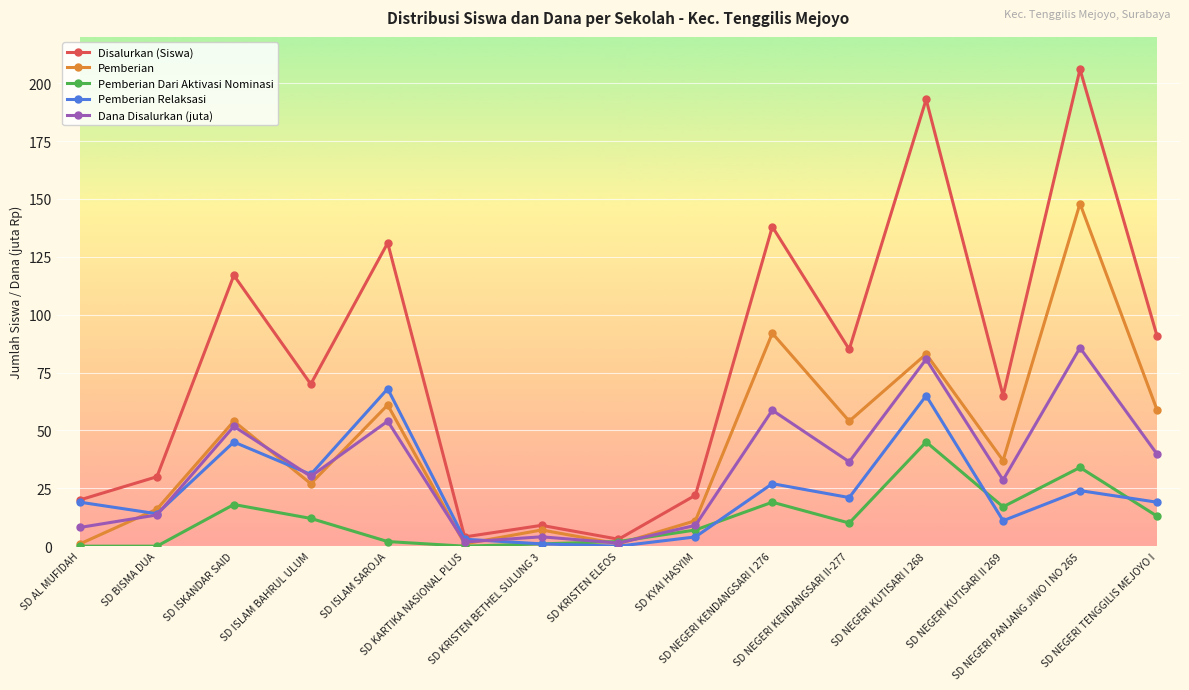

Rank the series at SD NEGERI KENDANGSARI II-277 from highest to lowest value.

Disalurkan (Siswa), Pemberian, Dana Disalurkan (juta), Pemberian Relaksasi, Pemberian Dari Aktivasi Nominasi